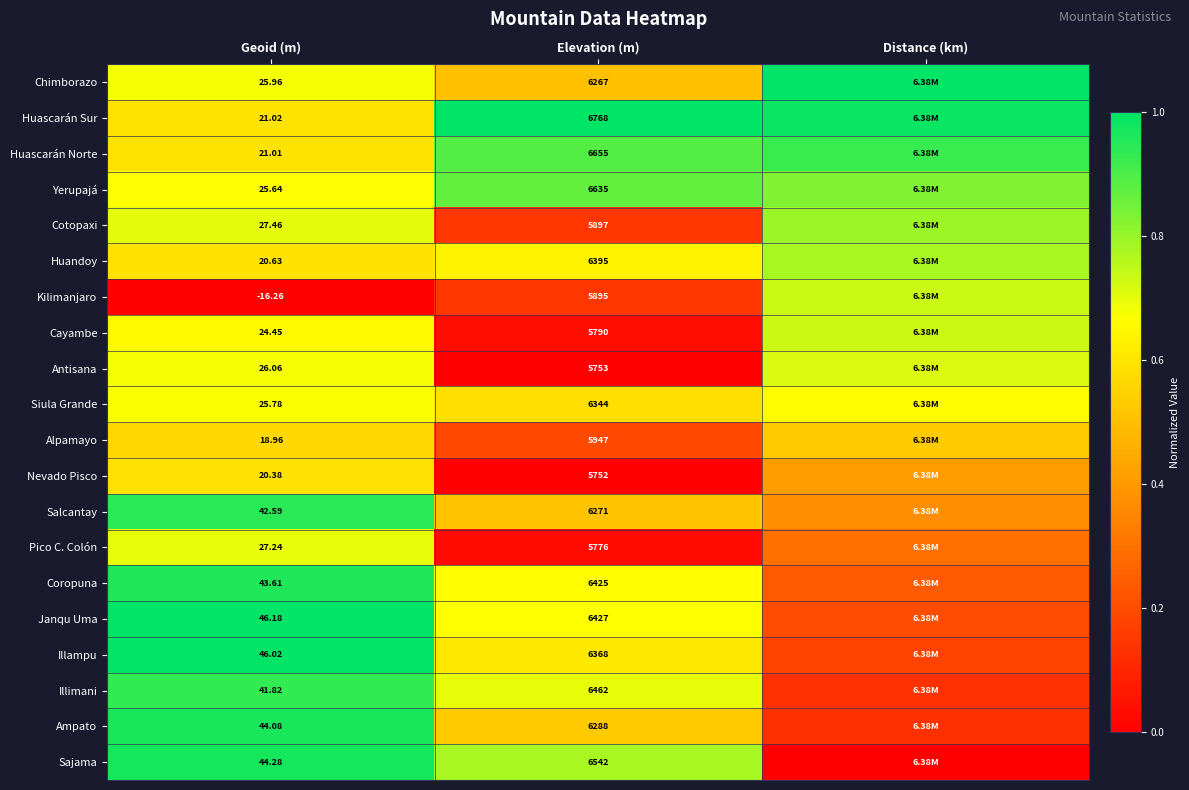

Rank the series at Geoid (m) from lowest to highest value.

Kilimanjaro, Alpamayo, Nevado Pisco, Huandoy, Huascarán Norte, Huascarán Sur, Cayambe, Yerupajá, Siula Grande, Chimborazo, Antisana, Pico C. Colón, Cotopaxi, Illimani, Salcantay, Coropuna, Ampato, Sajama, Illampu, Janqu Uma